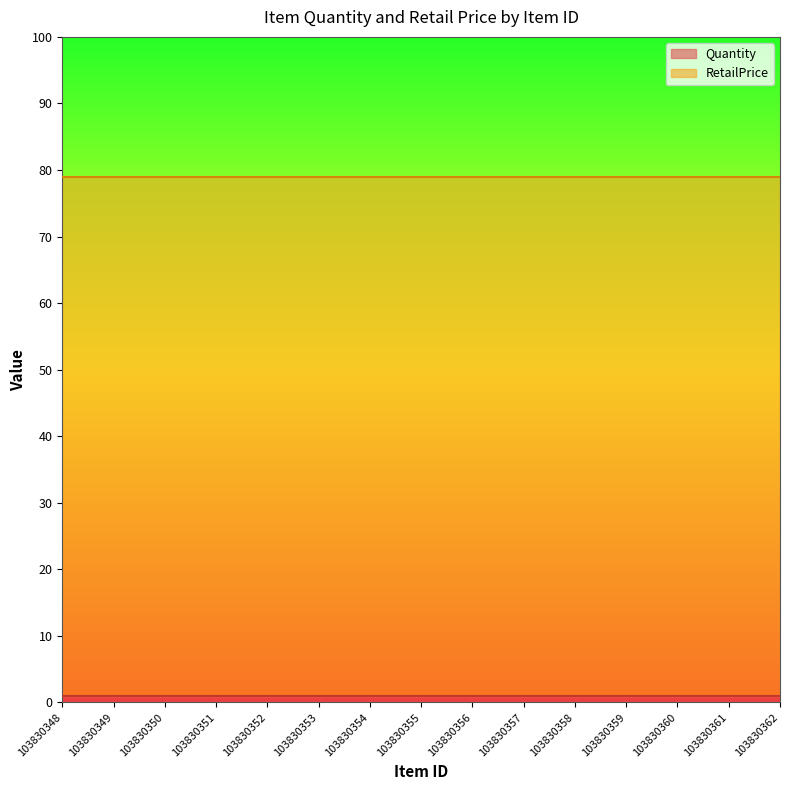

How many series are shown in this chart?

2